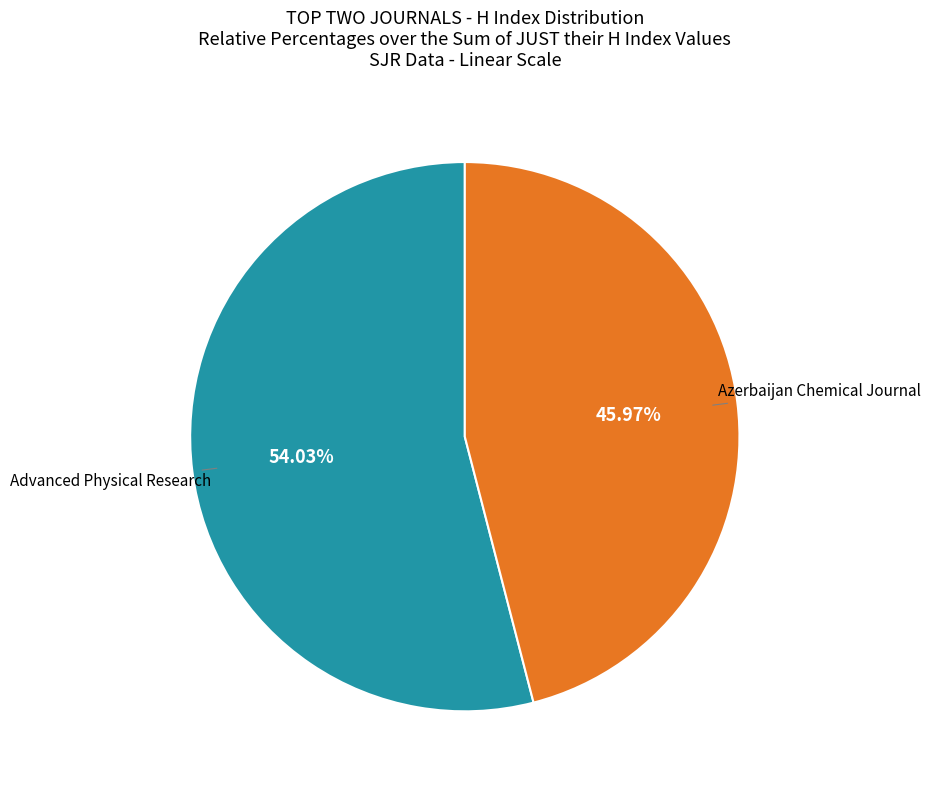

Does any single category account for the majority?

Yes